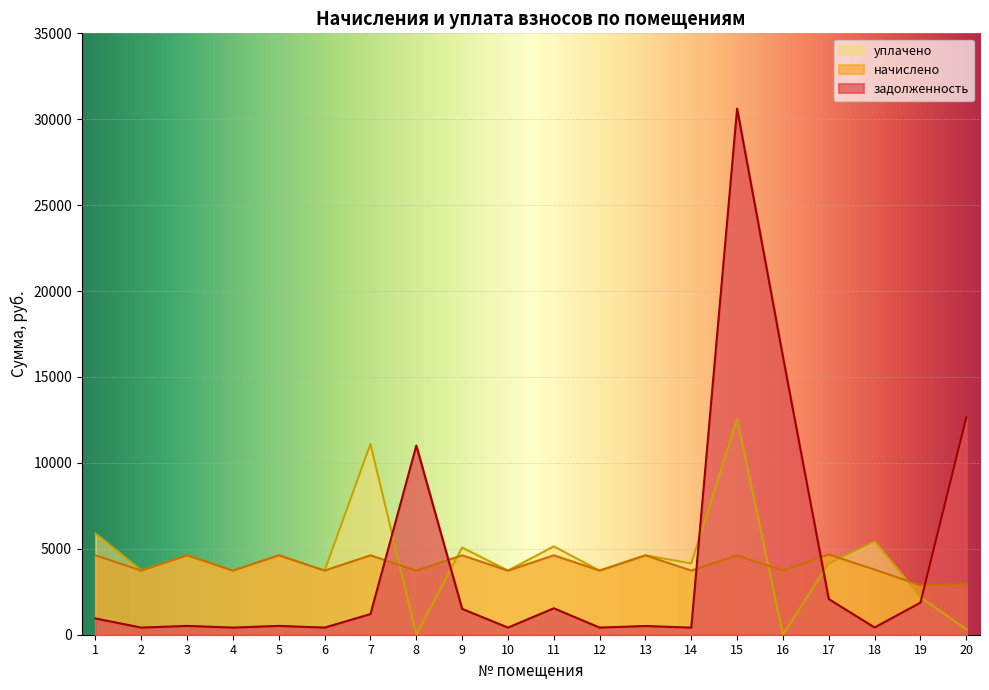

How many interior local peaks does the задолженность series have?

6